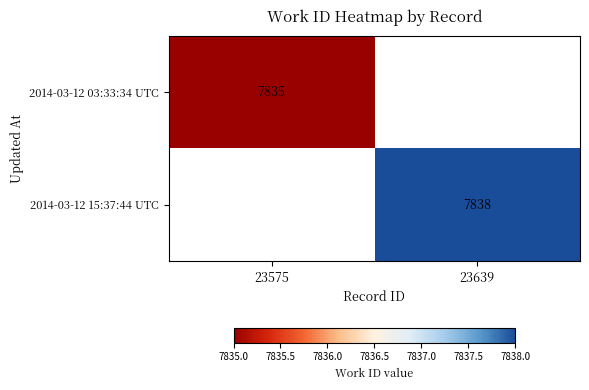

How many distinct data groups are displayed?

2